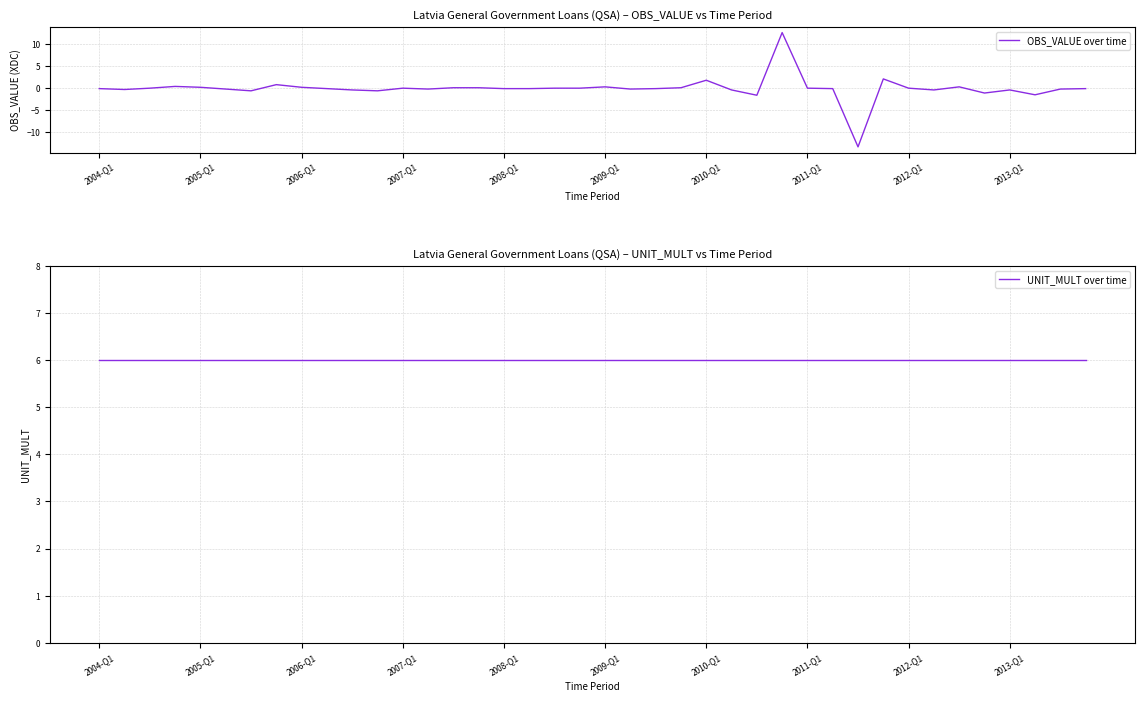

How many interior local peaks does the OBS_VALUE over time series have?

9